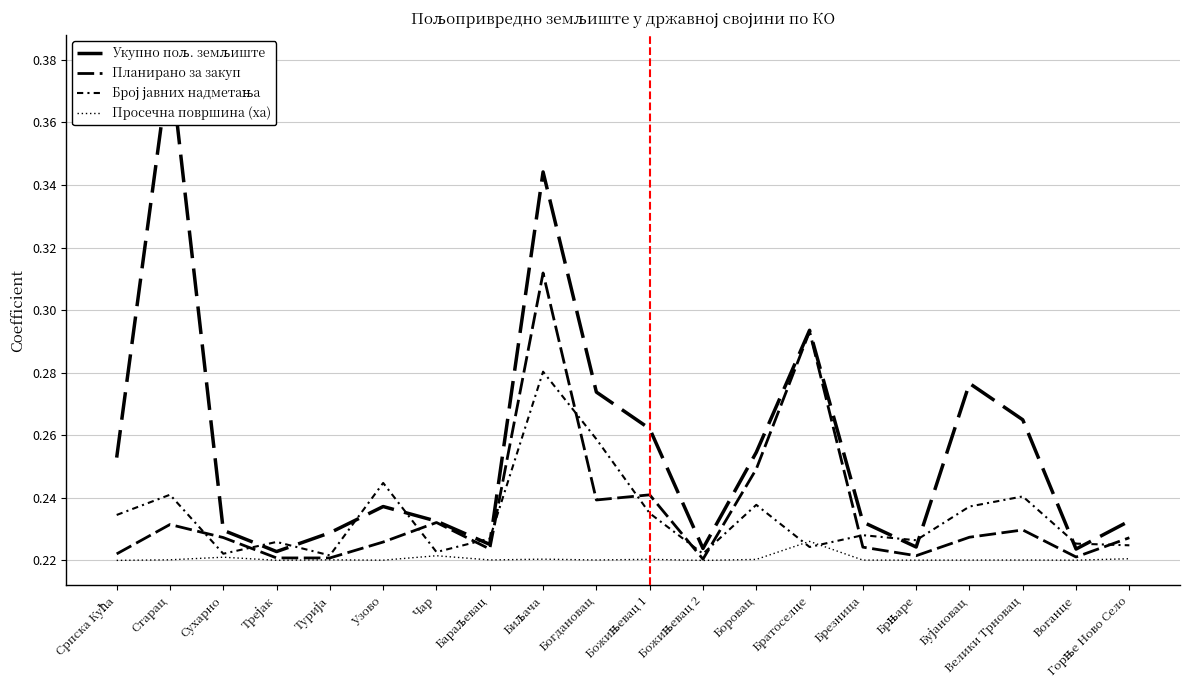

Between Горње Ново Село and Бараљевац, which is larger?

Горње Ново Село